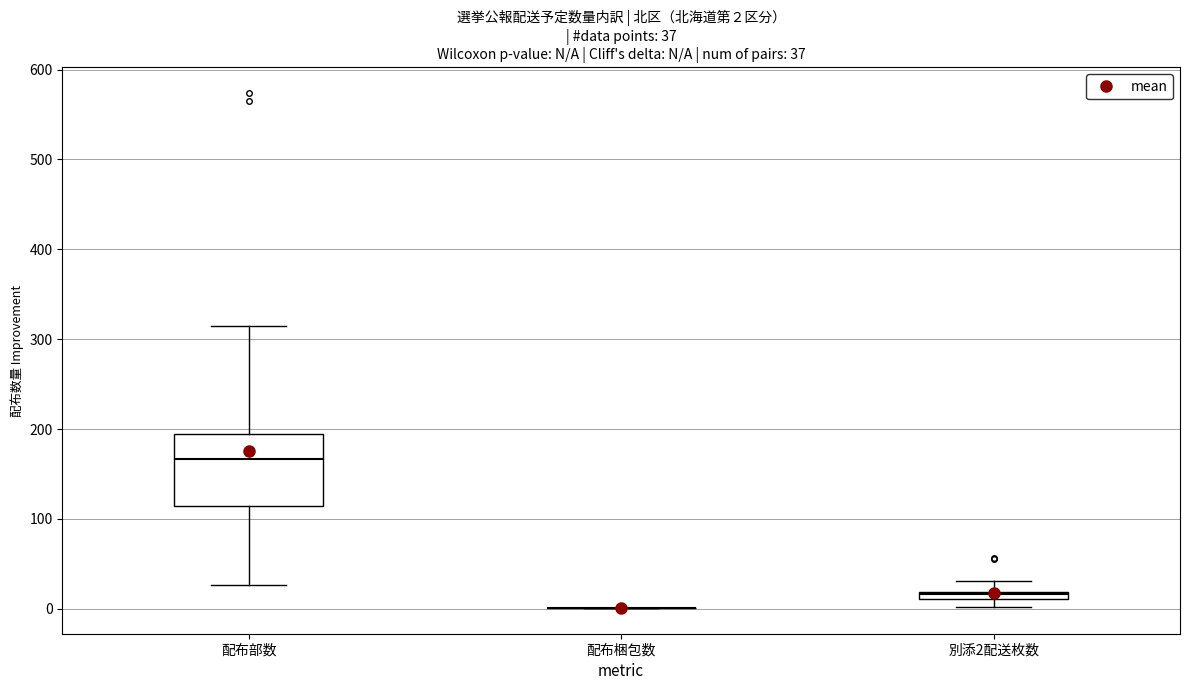

Comparing the boxes themselves (not the whiskers), which one is the tallest?

配布部数